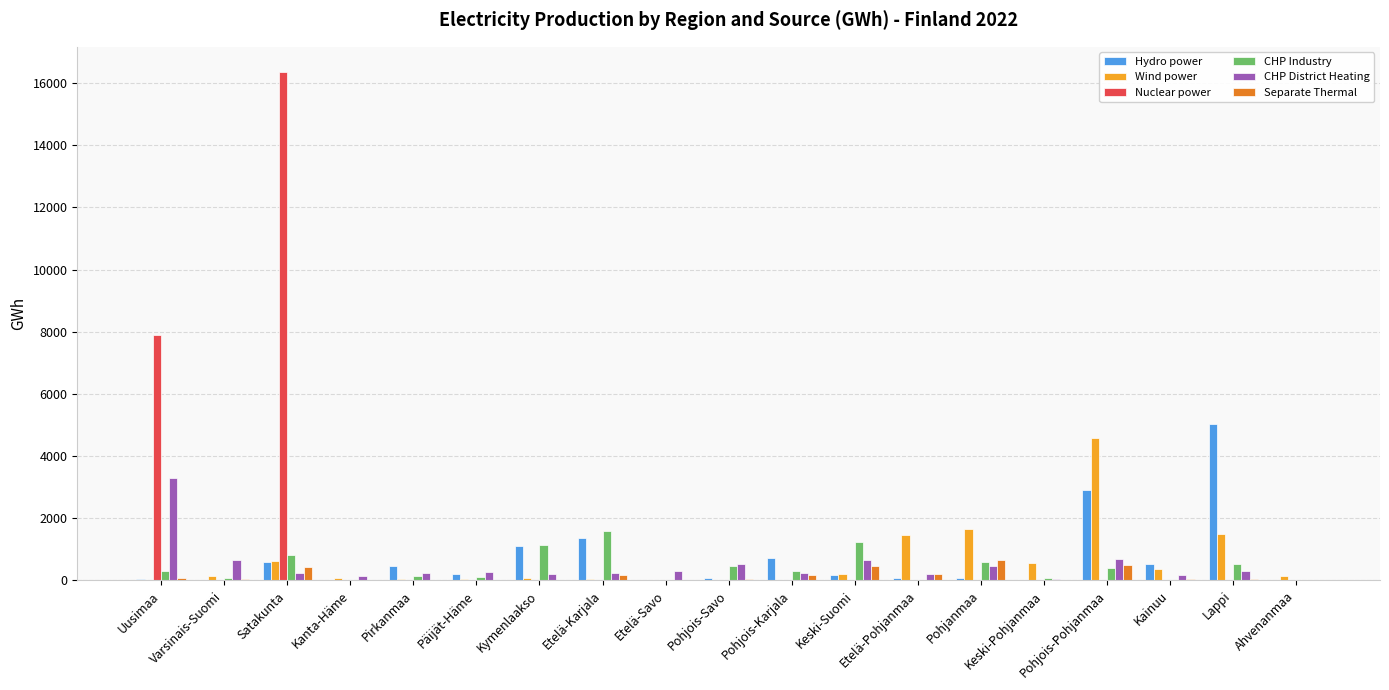

The CHP Industry series shows 397 at Pohjois-Pohjanmaa. True or false?

True